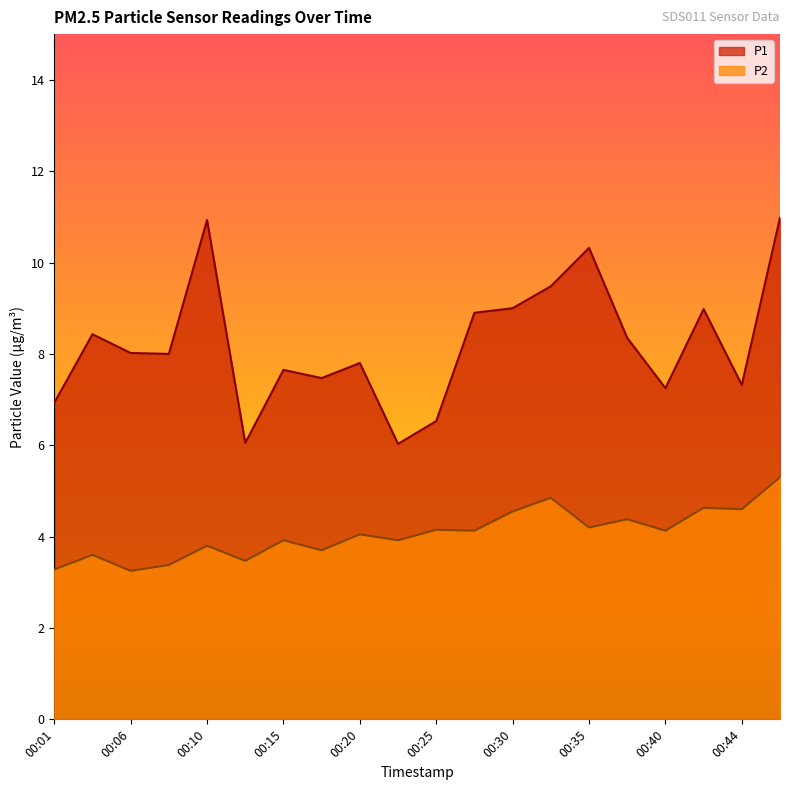

What is the minimum value for P1?

6.0